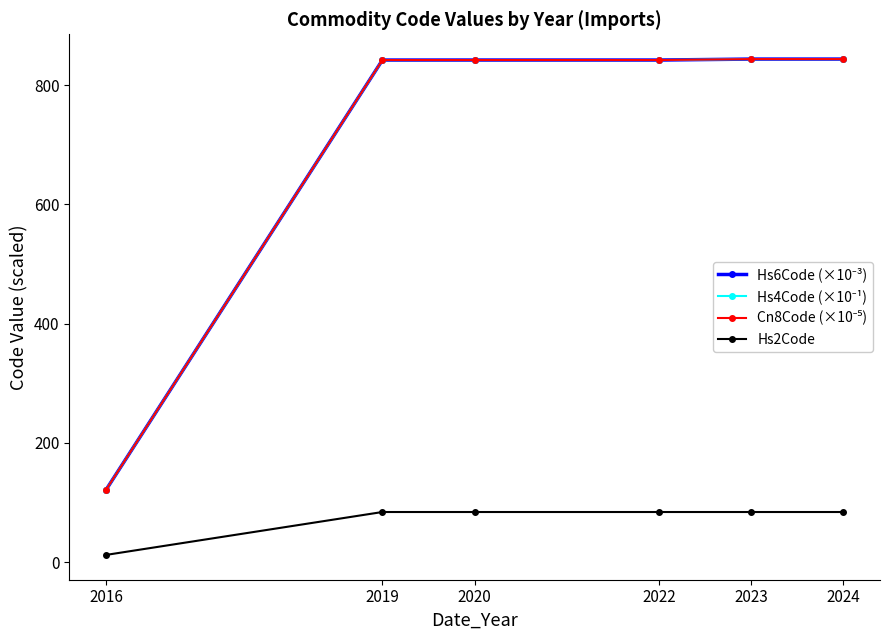

The Hs2Code series shows 27.5 at 2020. True or false?

False